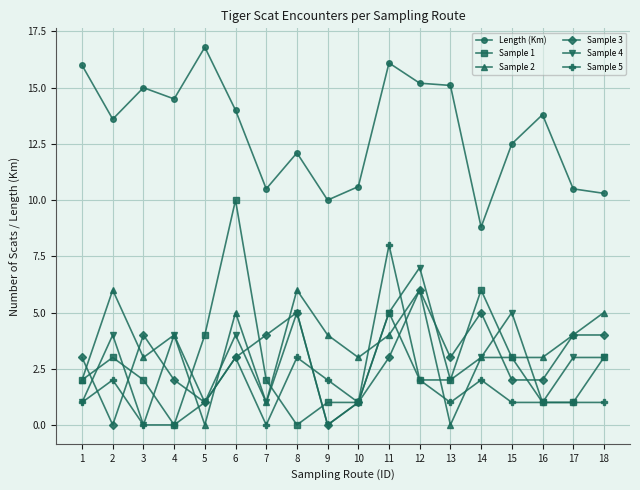

Reading right to left, extract all data points from this chart.

Length (Km): 10.3	10.5	13.8	12.5	8.8	15.1	15.2	16.1	10.6	10.0	12.1	10.5	14.0	16.8	14.5	15.0	13.6	16.0
Sample 1: 3.0	1.0	1.0	3.0	6.0	2.0	2.0	5.0	1.0	1.0	0.0	2.0	10.0	4.0	0.0	2.0	3.0	2.0
Sample 2: 5.0	4.0	3.0	3.0	3.0	0.0	6.0	4.0	3.0	4.0	6.0	1.0	5.0	0.0	4.0	3.0	6.0	2.0
Sample 3: 4.0	4.0	2.0	2.0	5.0	3.0	6.0	3.0	1.0	0.0	5.0	4.0	3.0	1.0	2.0	4.0	0.0	3.0
Sample 4: 3.0	3.0	1.0	5.0	3.0	2.0	7.0	5.0	1.0	0.0	5.0	1.0	4.0	1.0	4.0	0.0	4.0	1.0
Sample 5: 1.0	1.0	1.0	1.0	2.0	1.0	2.0	8.0	1.0	2.0	3.0	0.0	3.0	1.0	0.0	0.0	2.0	1.0